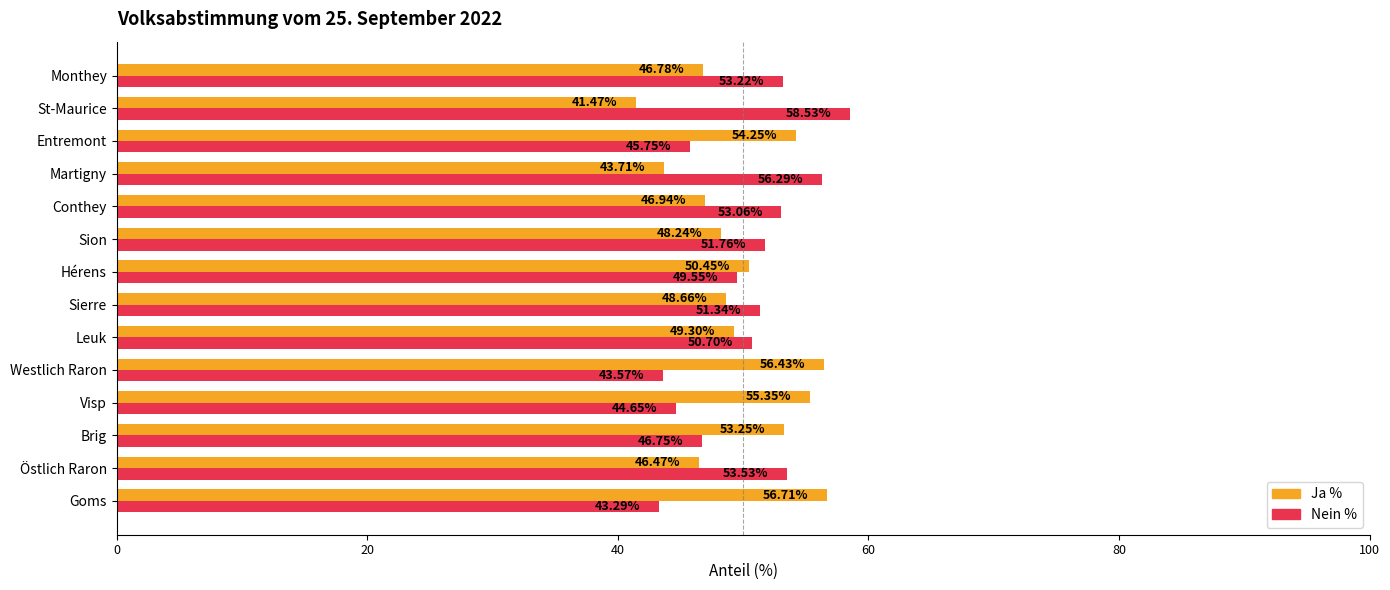

What is the greatest value displayed?

58.5